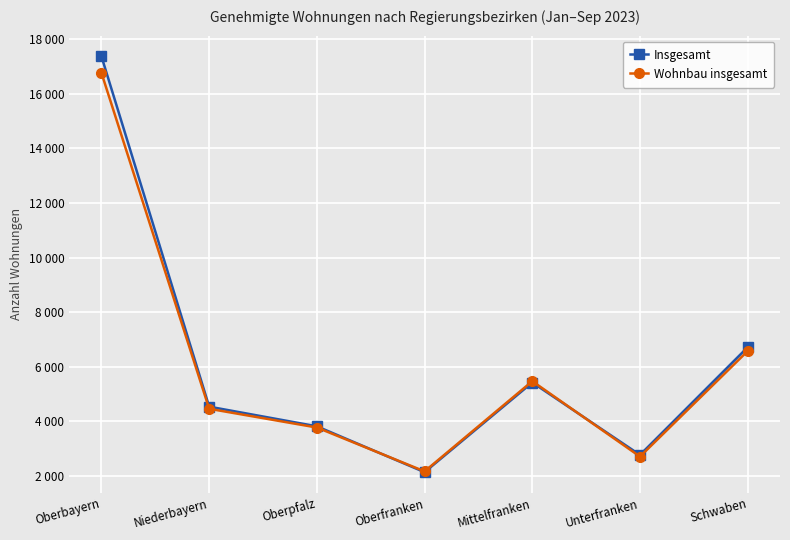

True or false: Wohnbau insgesamt and Insgesamt cross at least once.

True